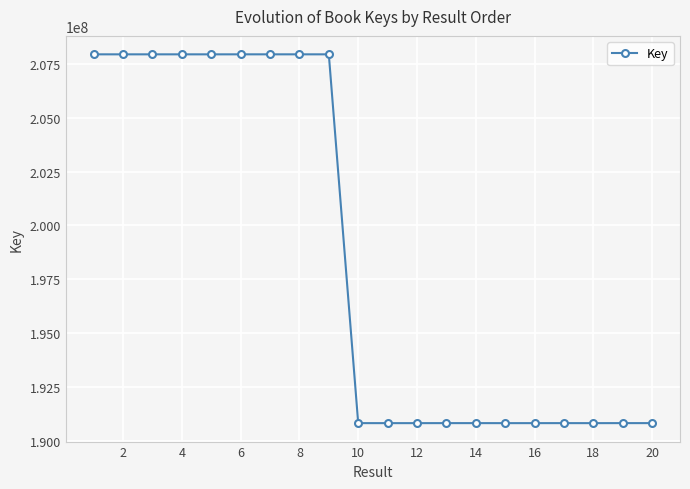

What is the smallest value displayed?

190831604